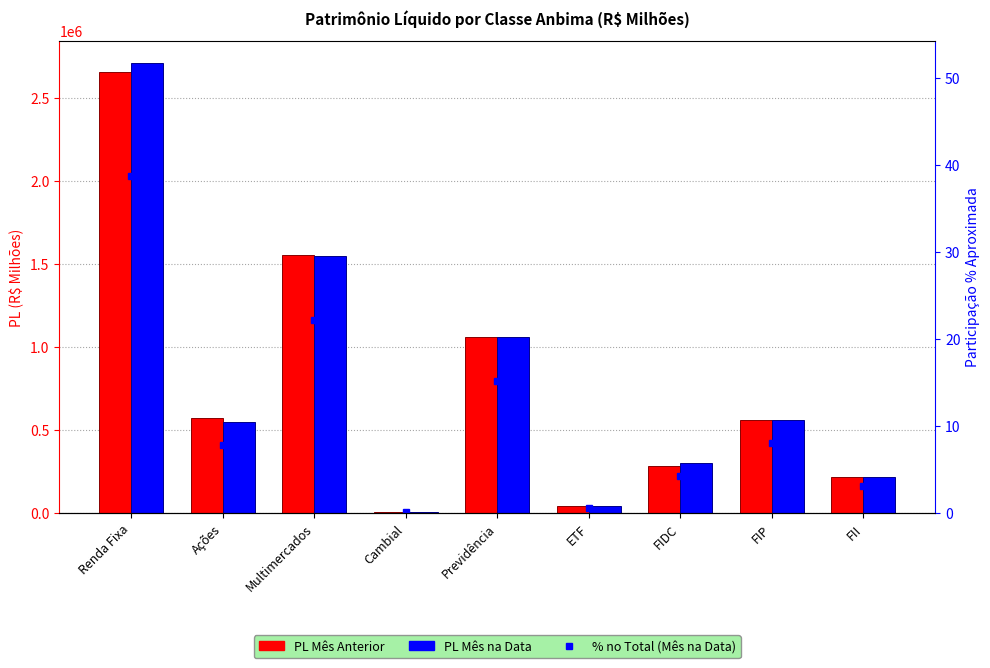

What is the label of the 1st bar from the right?

FII